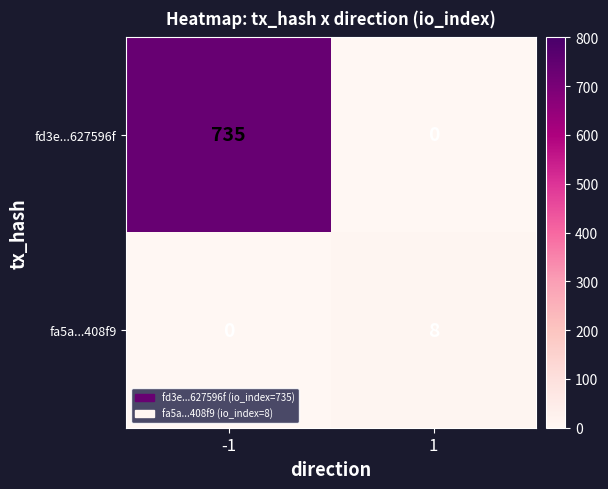

Rank the series by their average value, from highest to lowest.

fd3e...627596f, fa5a...408f9